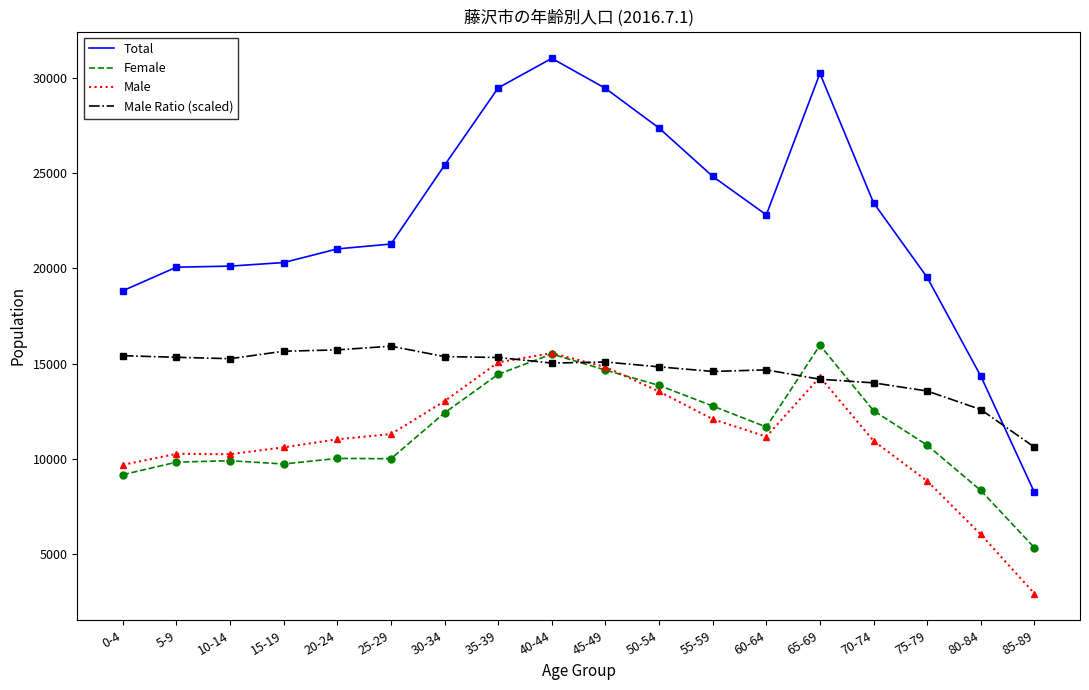

What position from the left is 50-54?

11